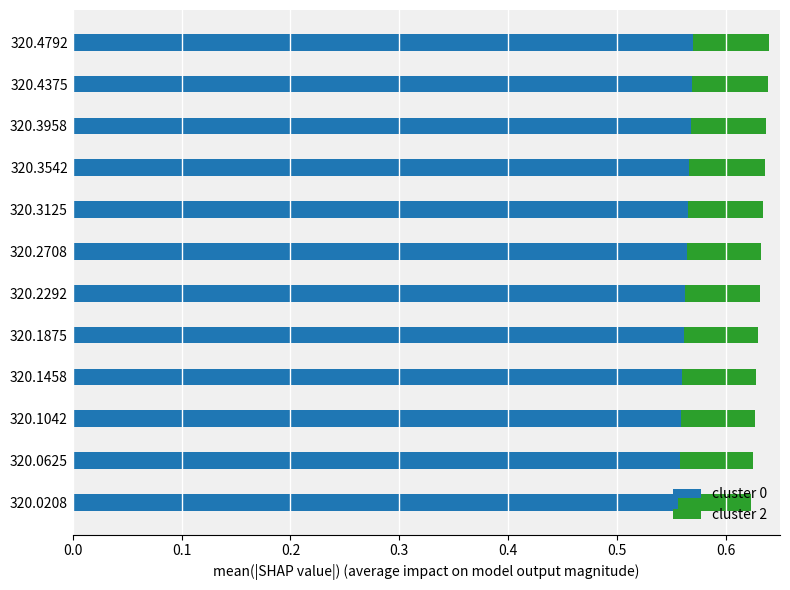

What is the sum of the cluster 0 values at 320.3958 and 320.1875?

1.1